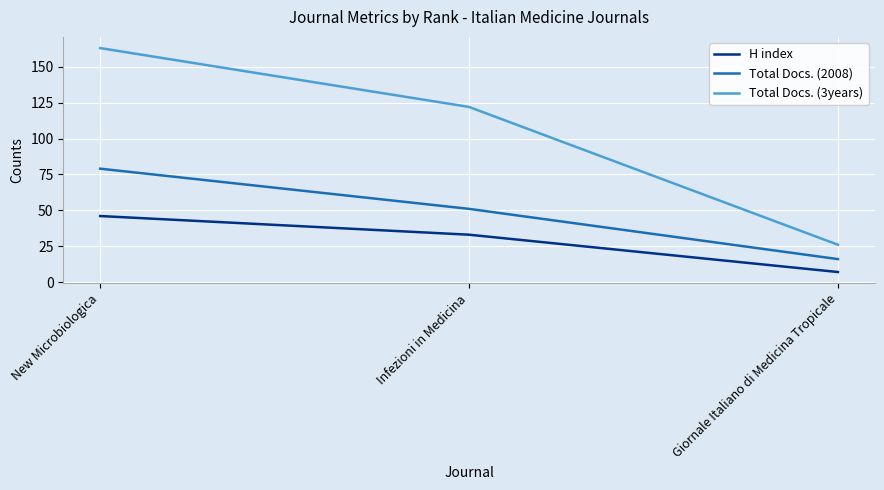

The value of H index at Giornale Italiano di Medicina Tropicale is 7. True or false?

True